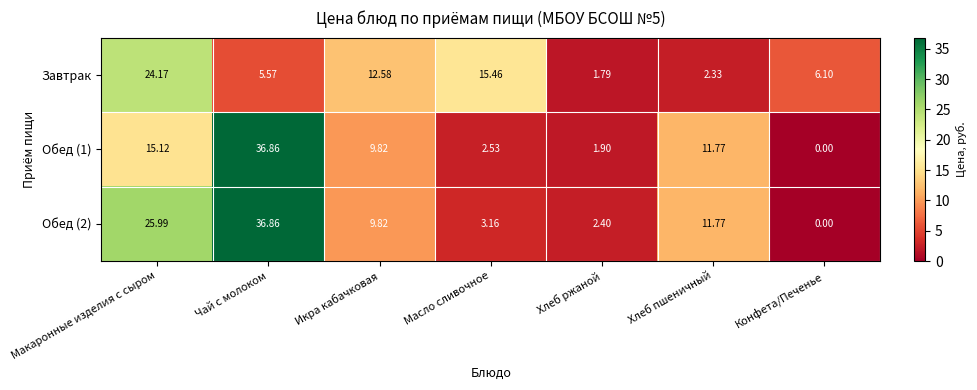

Which label corresponds to the smallest value in the chart?

Конфета/Печенье